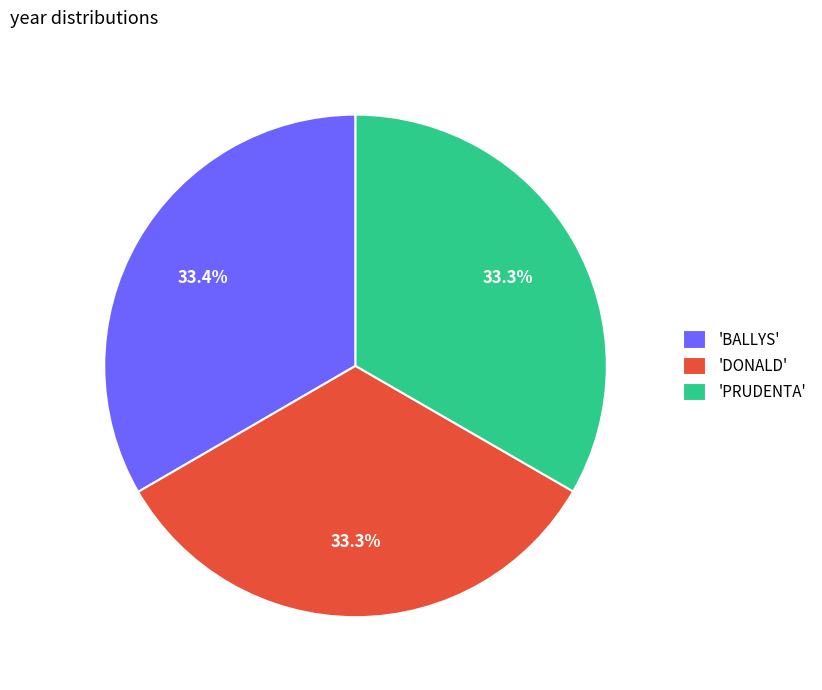

What percentage do 'BALLYS' and 'PRUDENTA' together represent?

66.7%